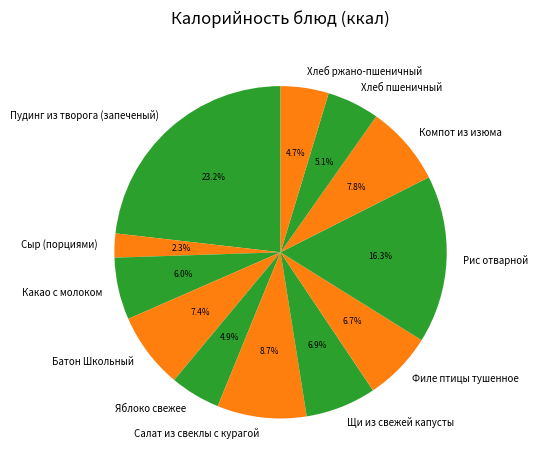

To the nearest percent, what portion does Батон Школьный represent?

7%